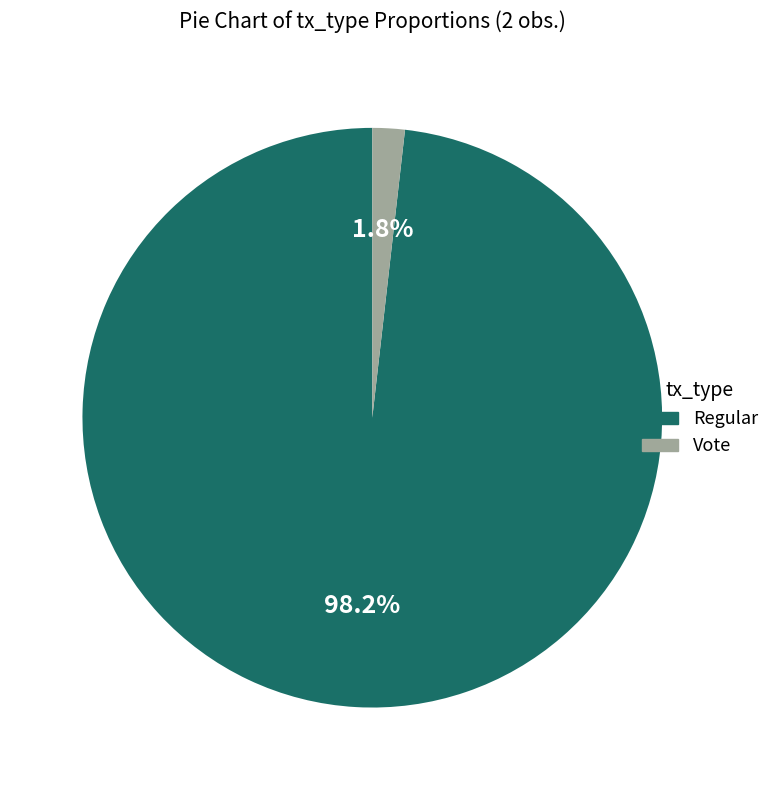

Between Regular and Vote, which is larger?

Regular